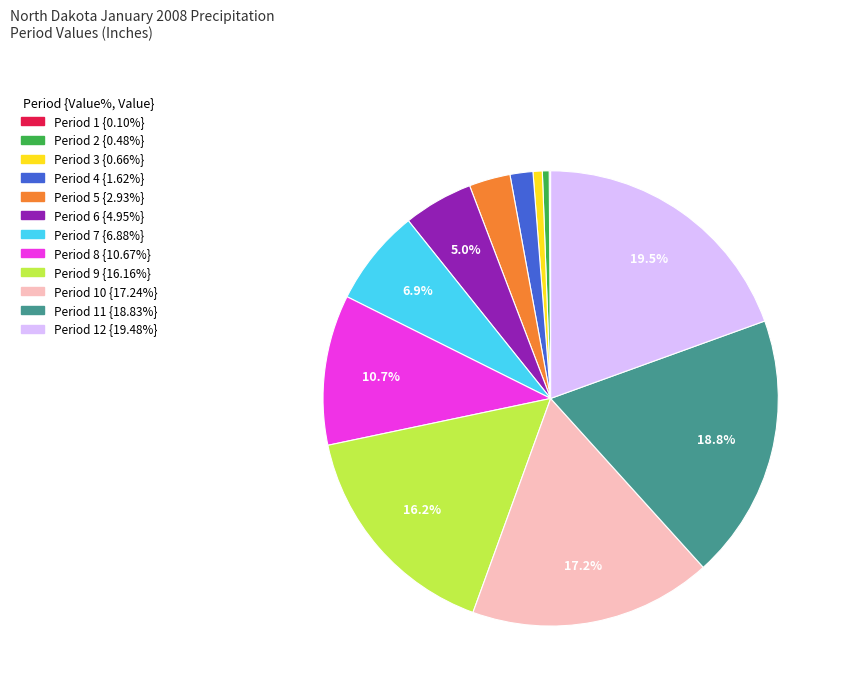

Is there any slice that represents more than half of the pie?

No